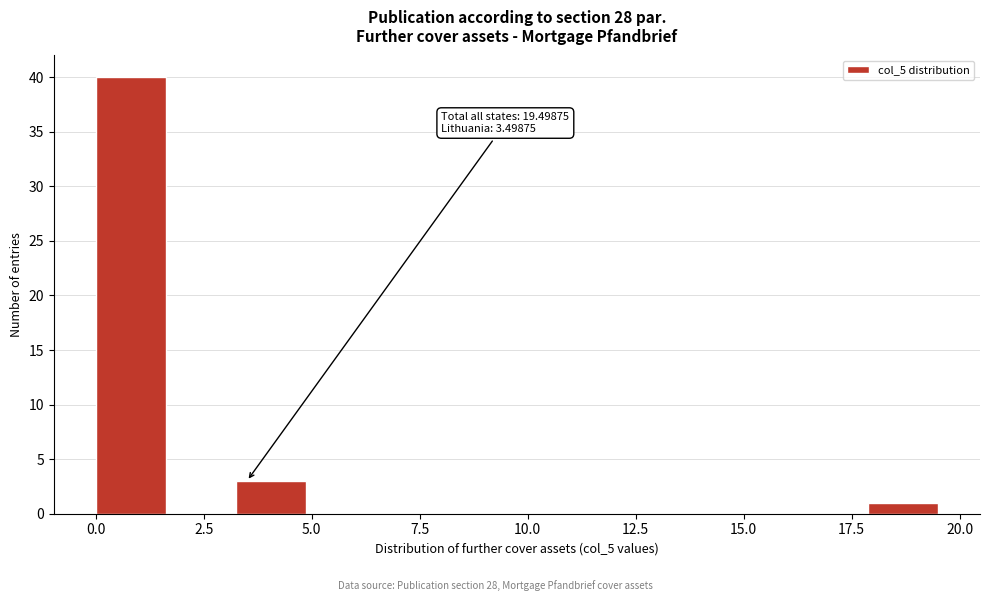

Around what value on the x-axis is the tallest bar? Give the approximate position of its centre, as read against the axis.

1.0